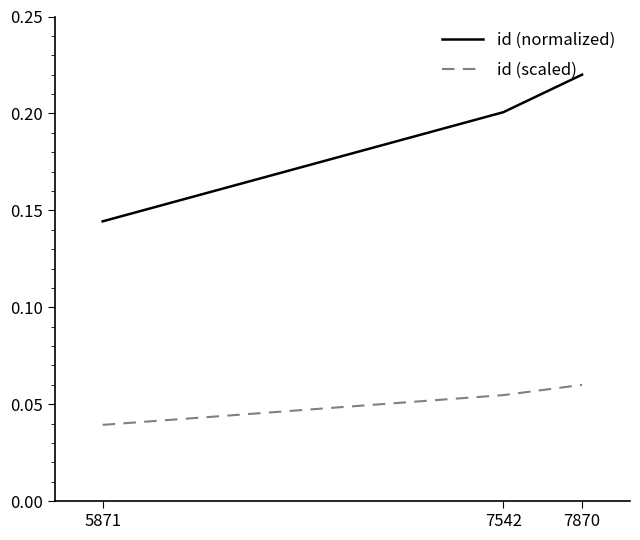

What is the sum of all id (normalized) values?

0.6